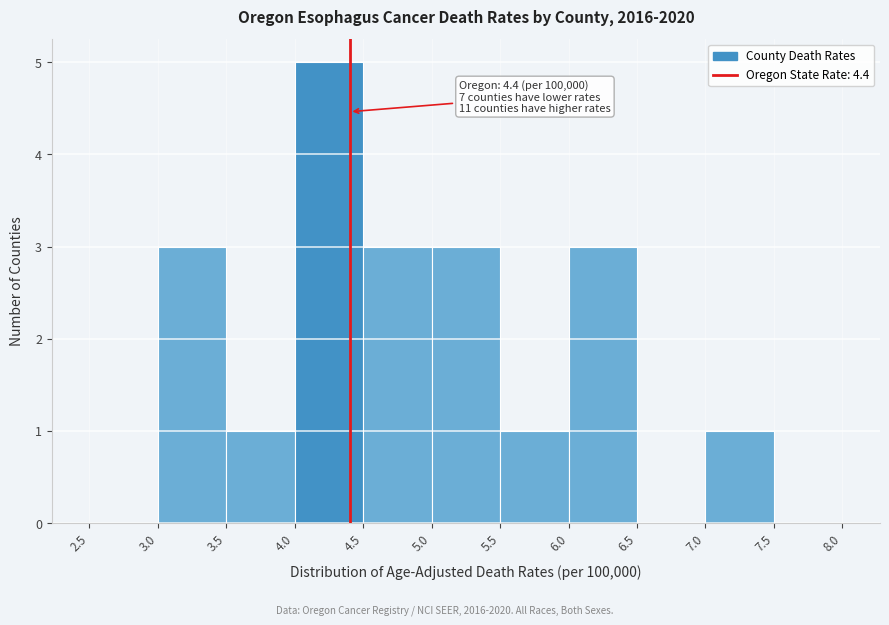

Which range on the x-axis has the tallest bar?

4.0 to 4.5